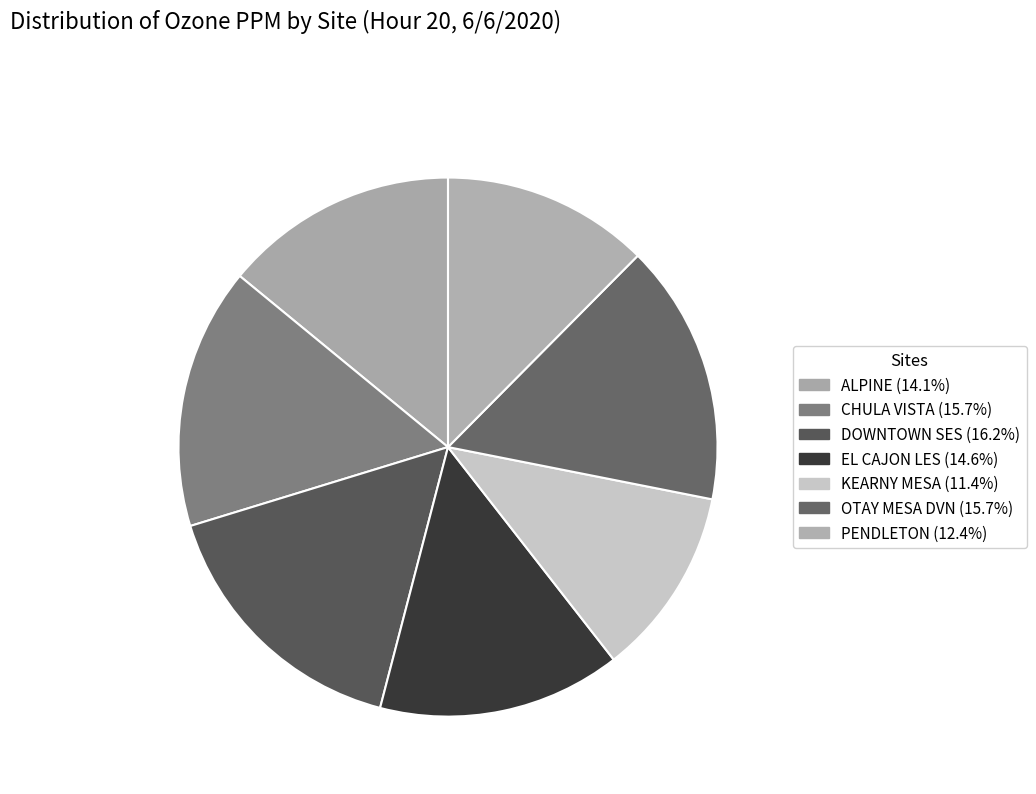

Which category has the smallest portion of the pie?

KEARNY MESA